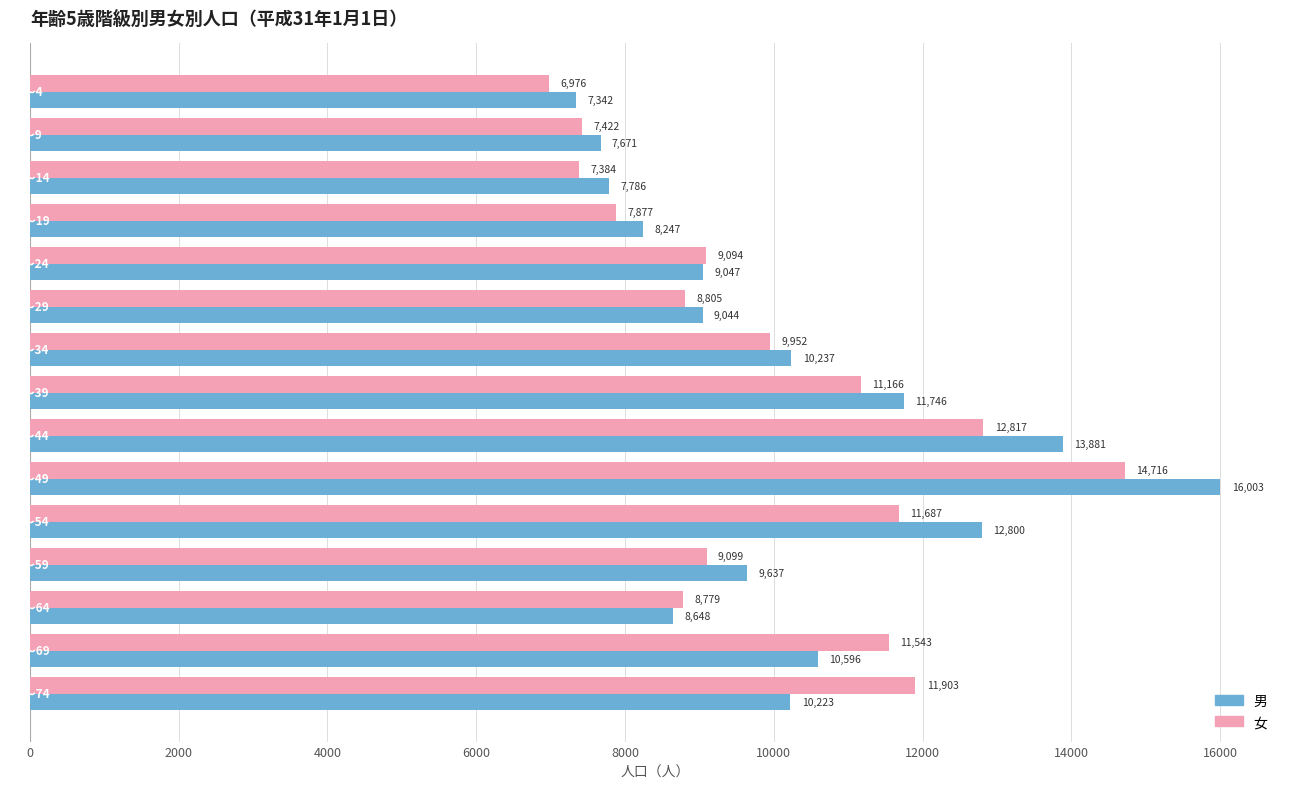

List the series in order of their peak value, lowest first.

女, 男